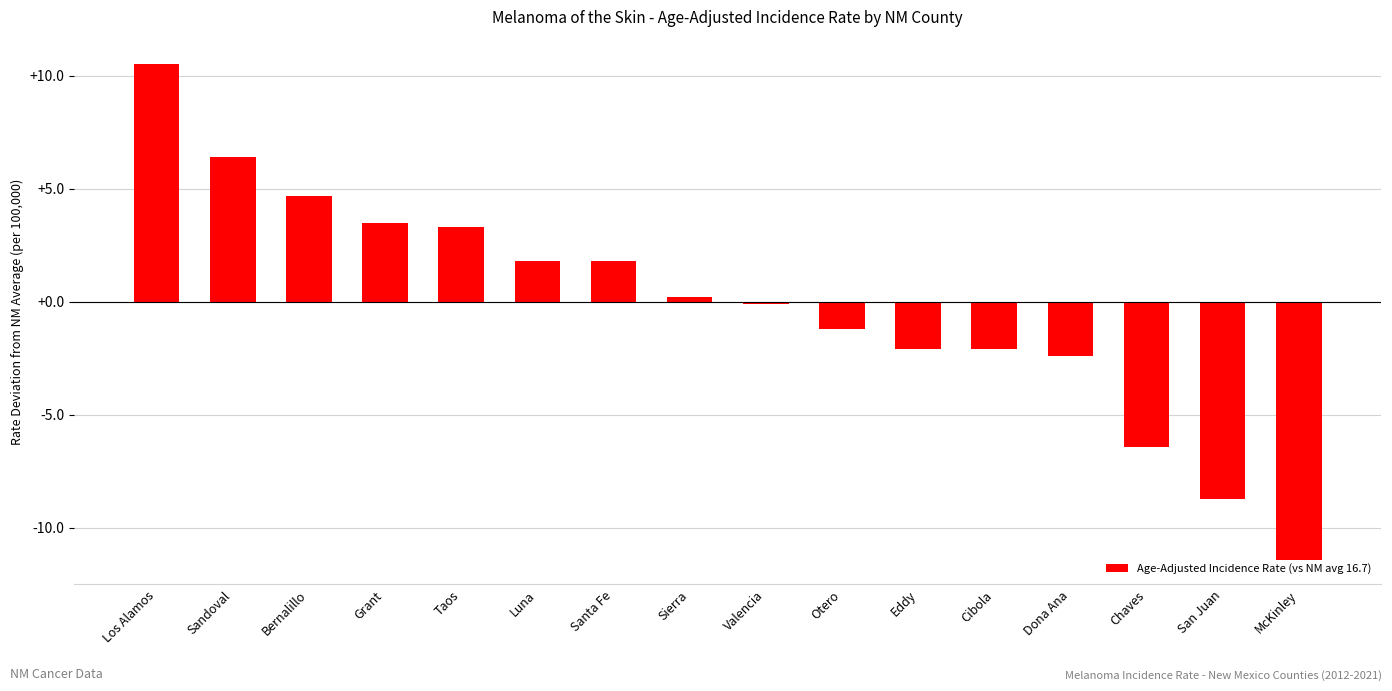

Does the chart contain any negative values?

Yes